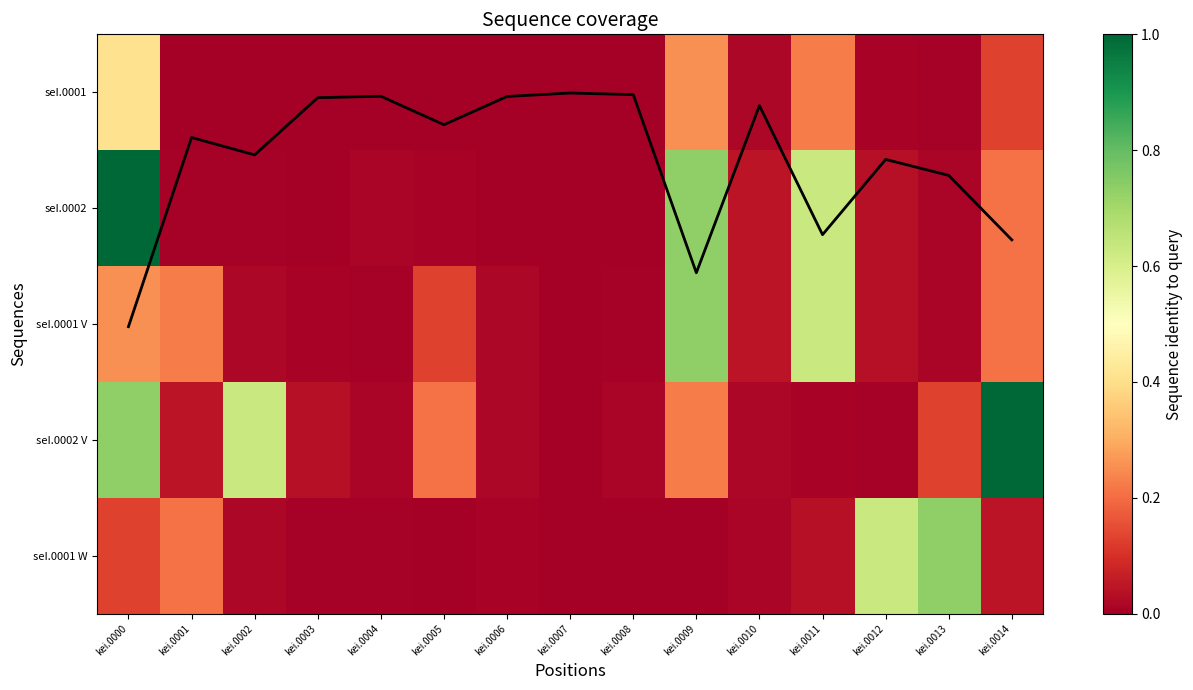

Is it true that seI.0001 equals 0.0 at kei.0004?

True